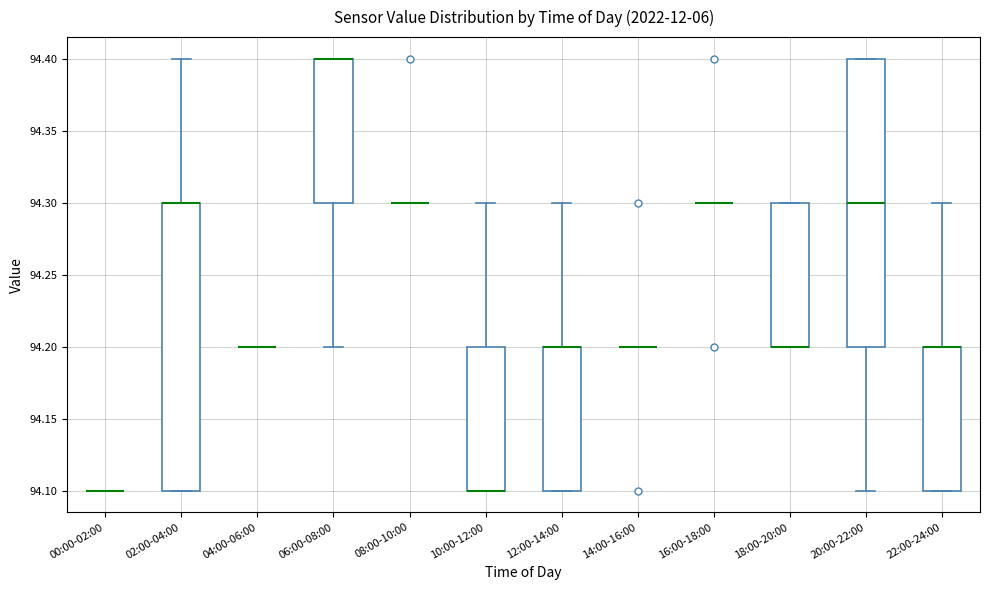

Where is the upper edge of the box for 10:00-12:00 on the y-axis? The values are not printed on the chart, so give them approximately, as read against the axis.

94.2